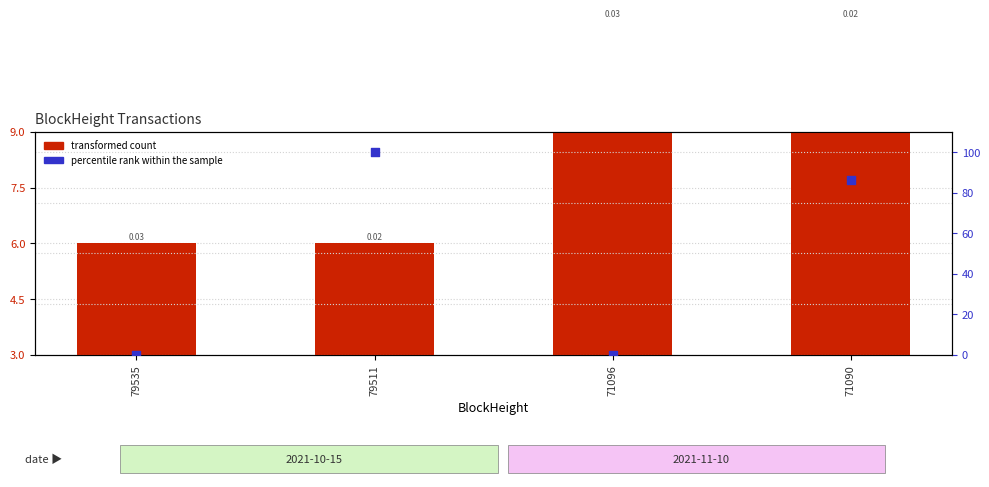

Which series has the largest Y range (max minus min)?

percentile rank within the sample